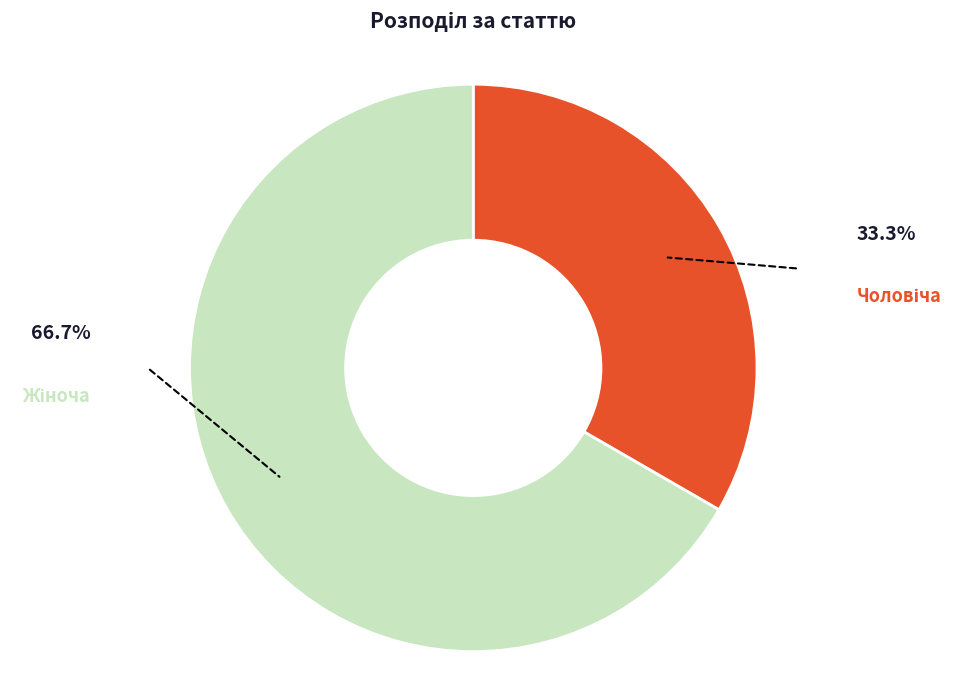

Is there a majority slice in this chart?

Yes